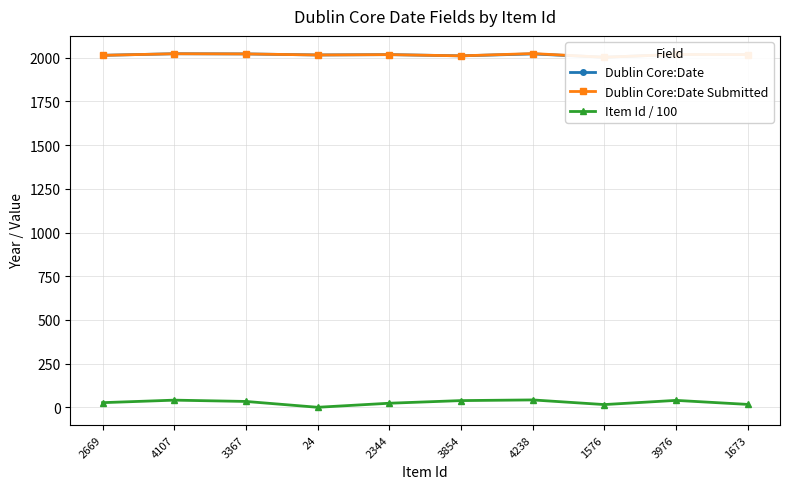

What is the total value across all series at 1673?

4052.7